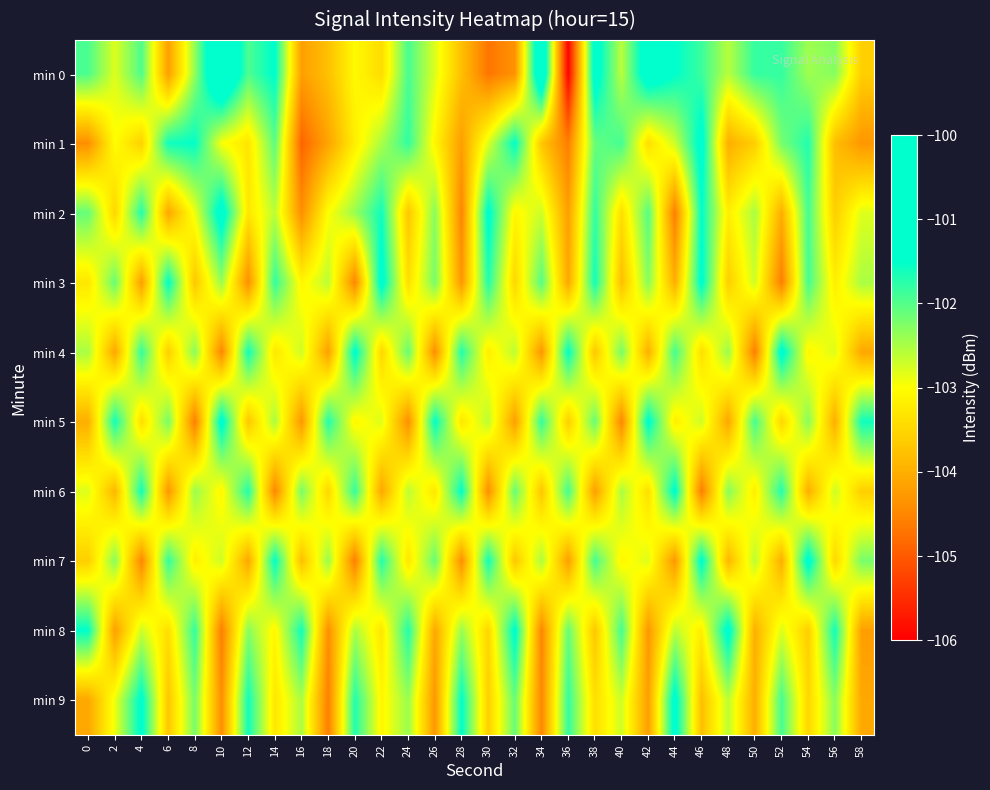

Which series has the widest spread of values?

min 0